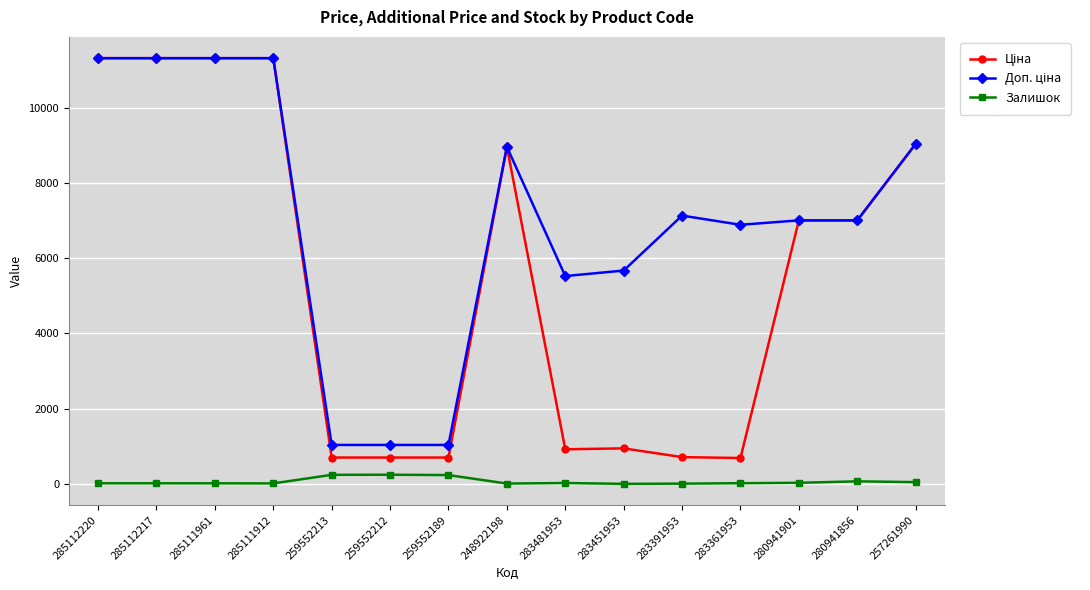

At how many categories does at least one series exceed 1449?

12